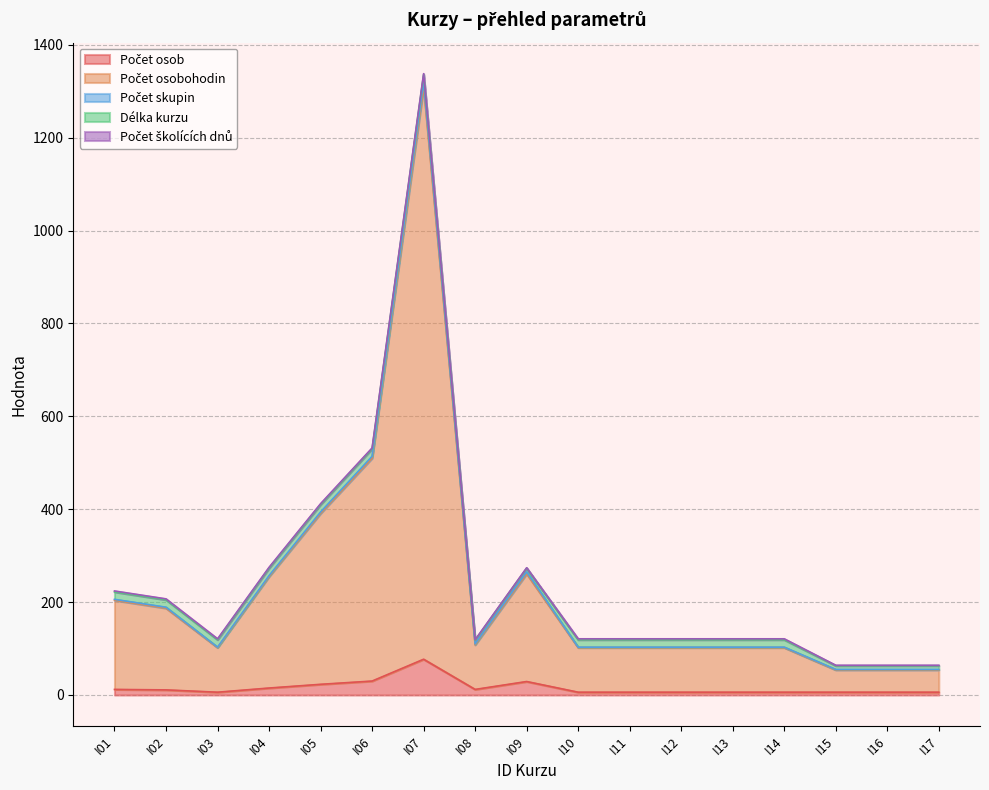

The Počet skupin series shows 137 at I11. True or false?

False